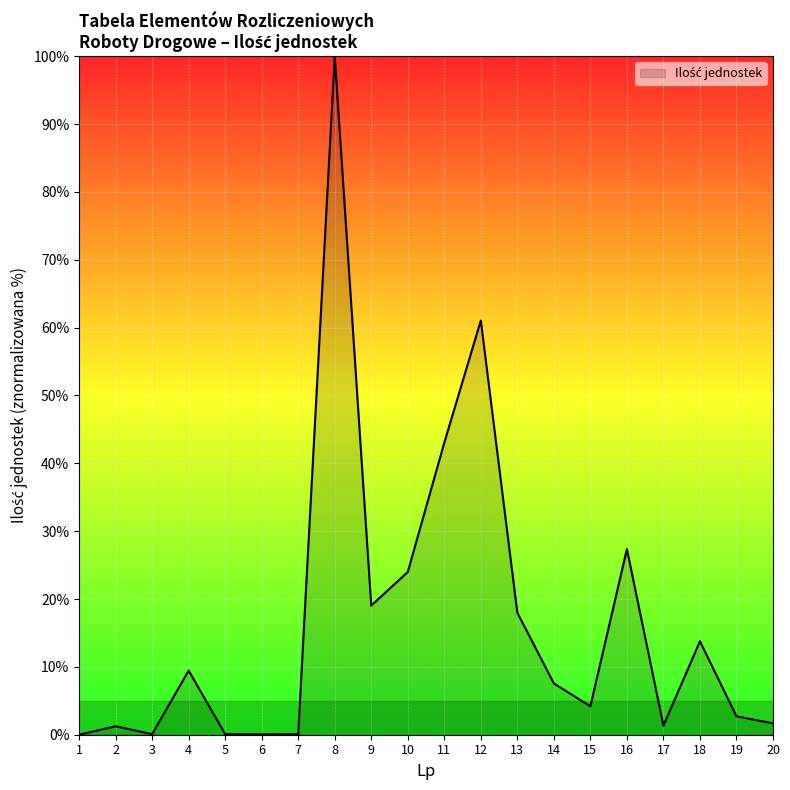

True or false: there are more than 1 points higher than both neighbors.

True